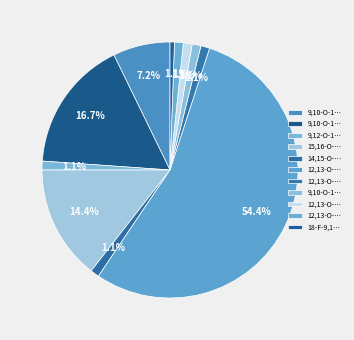

To the nearest percent, what is the difference between the largest and smallest slice percentages?

54%